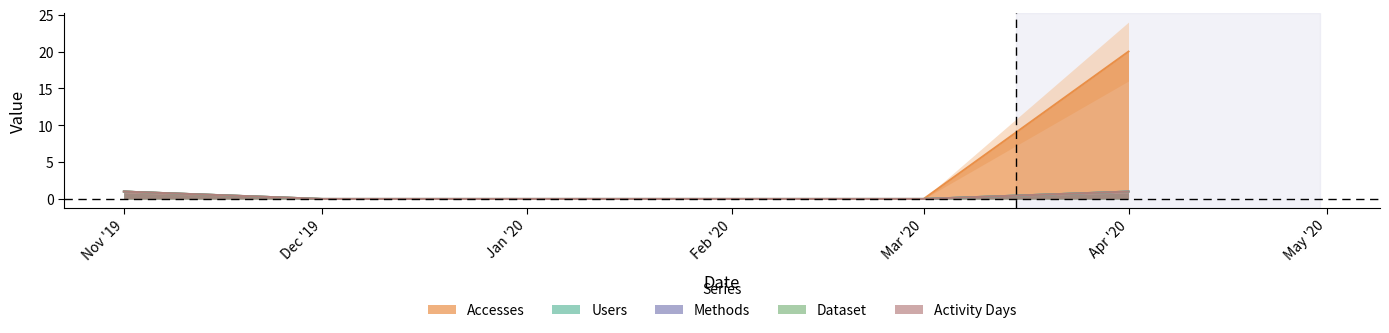

The Accesses series shows 0 at Feb '20. True or false?

True